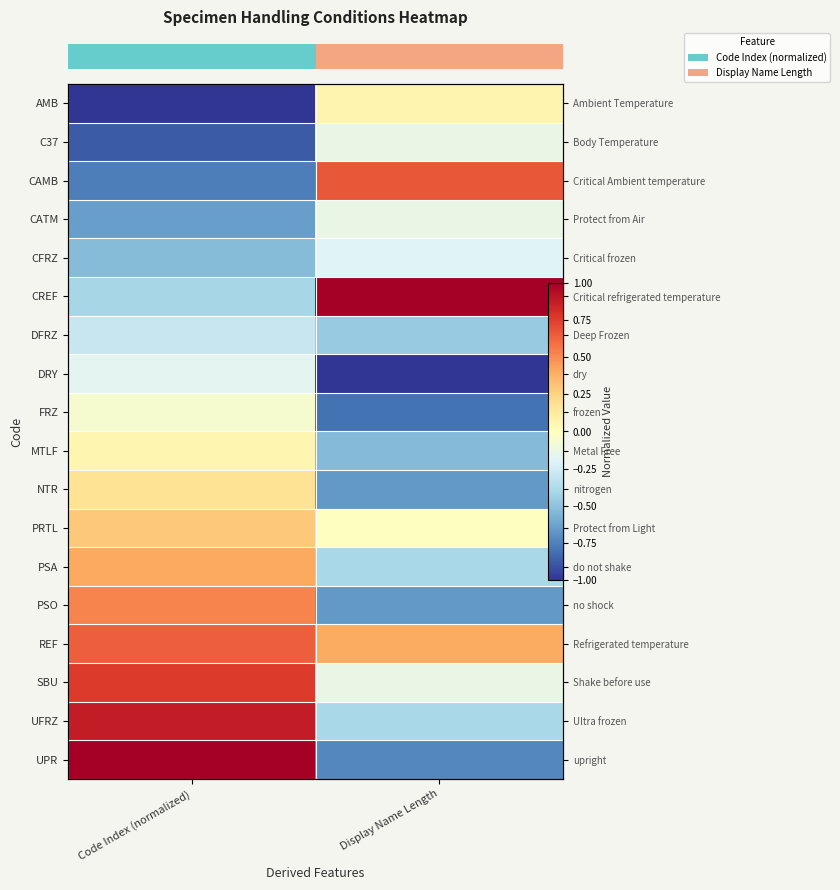

What is the difference between the highest and lowest values at Display Name Length?

2.0